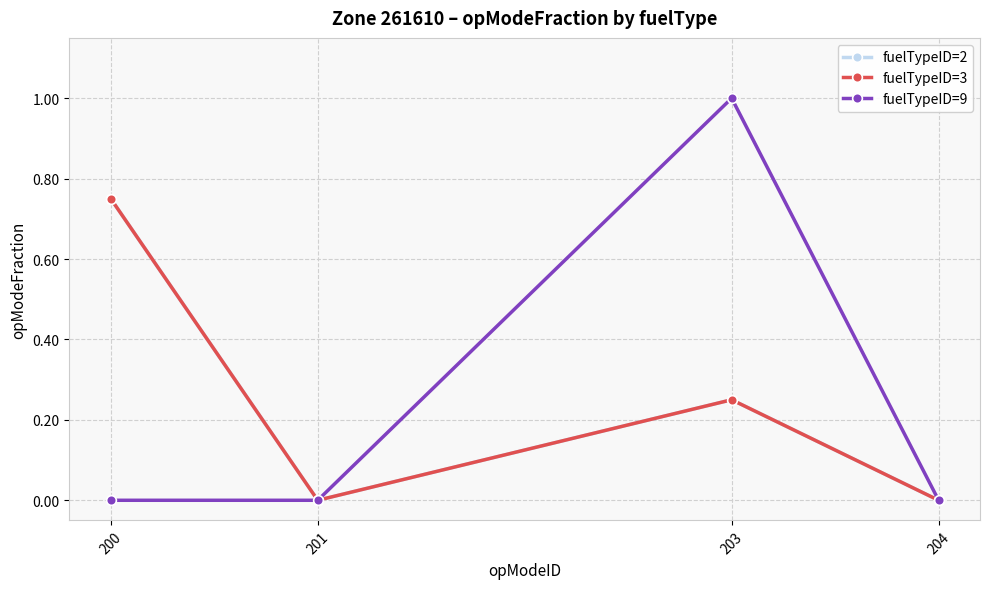

The fuelTypeID=9 series shows -0.6 at 200. True or false?

False